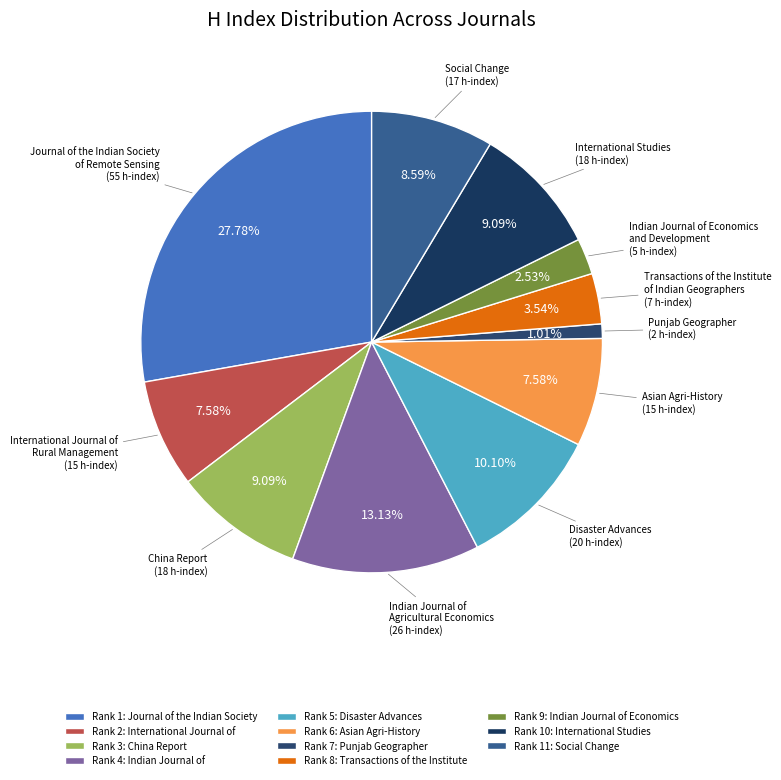

To the nearest percent, what is the combined percentage of Transactions of the Institute of Indian Geographers and Disaster Advances?

14%